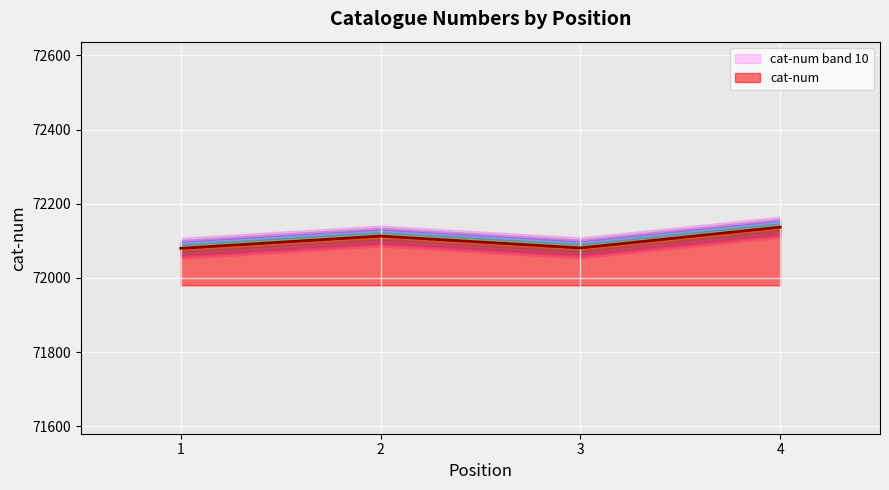

How many points are higher than both their immediate neighbors (excluding endpoints)?

1